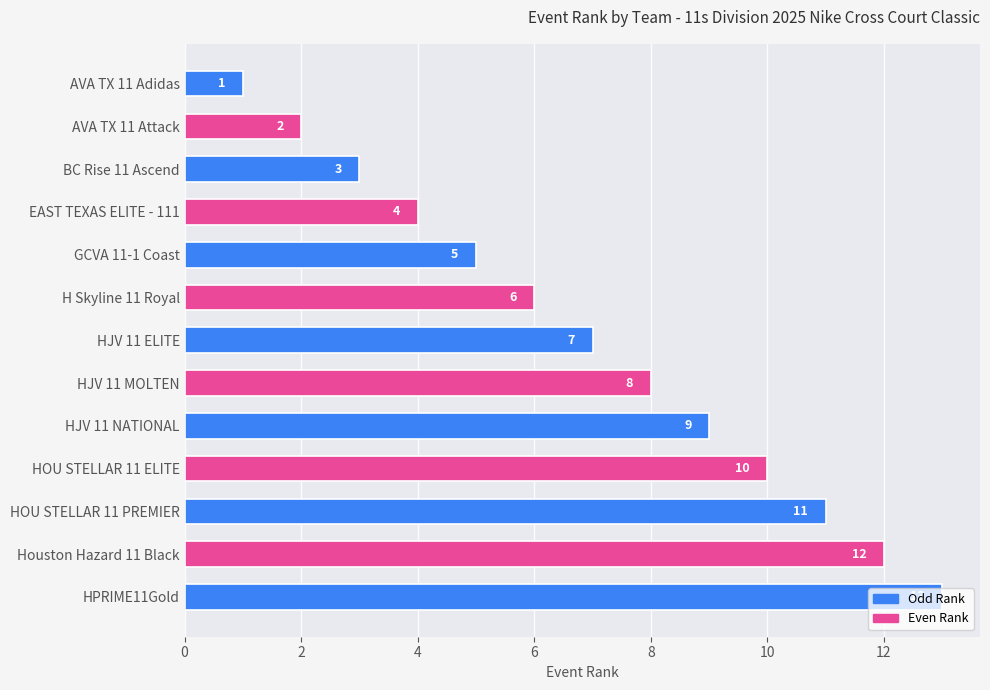

What is the value of the 7th bar from the top?

7